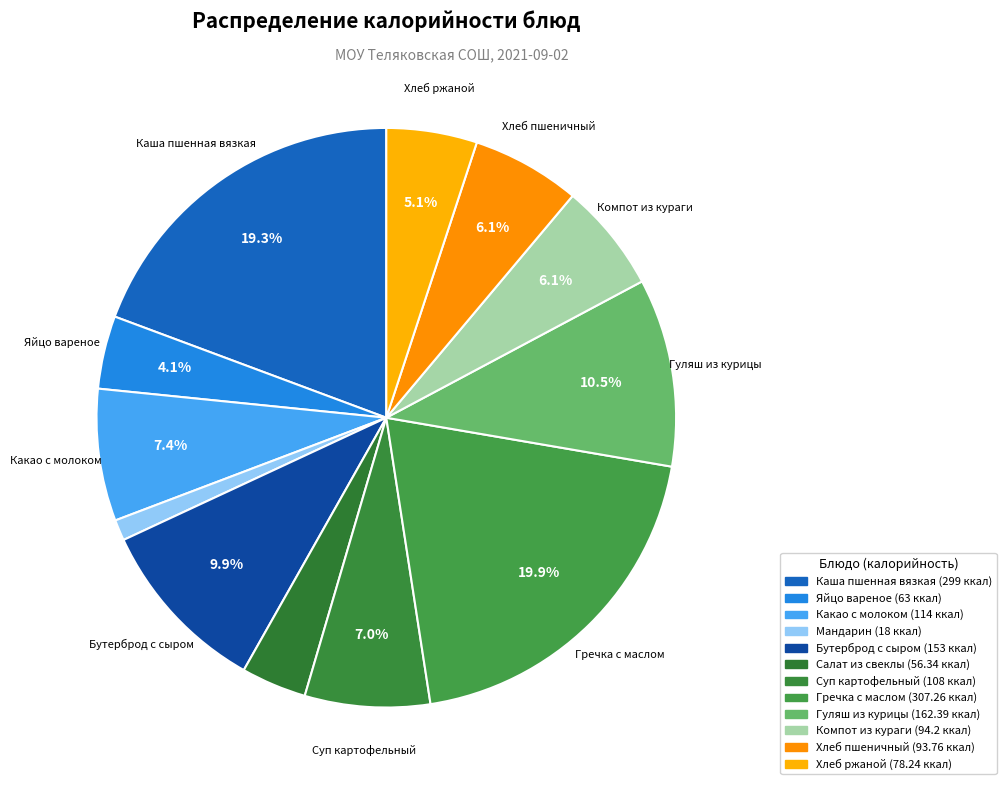

How many slices are in this pie chart?

12